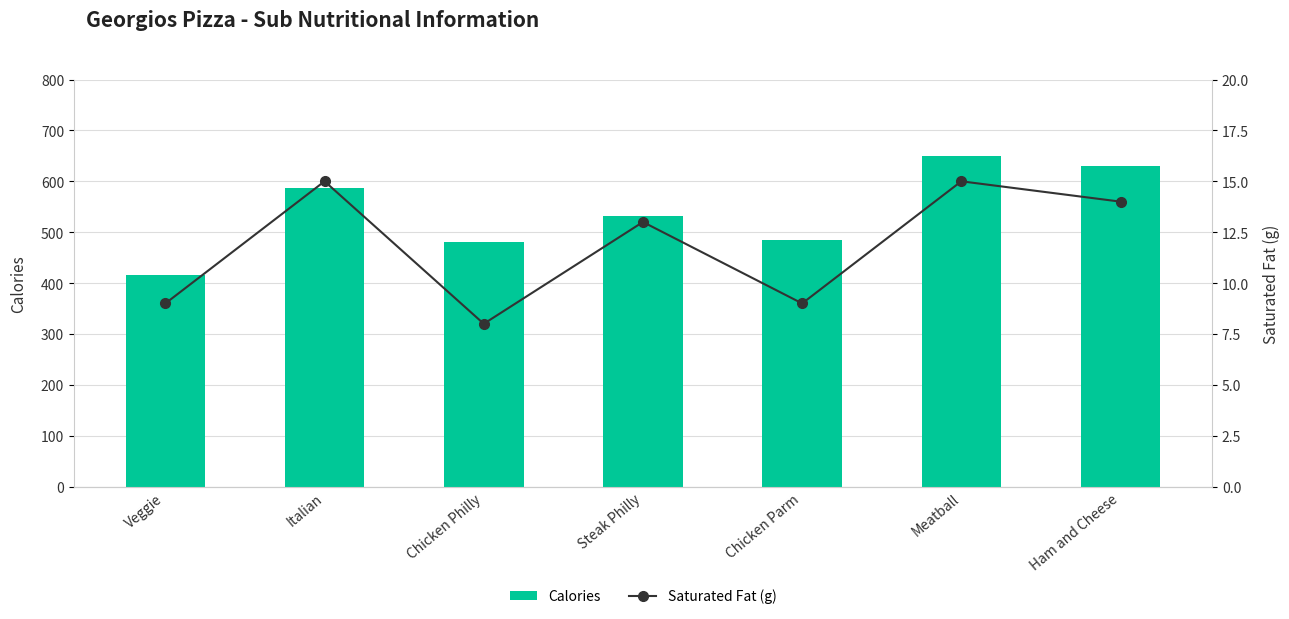

At which label does Saturated Fat (g) reach its peak?

Italian